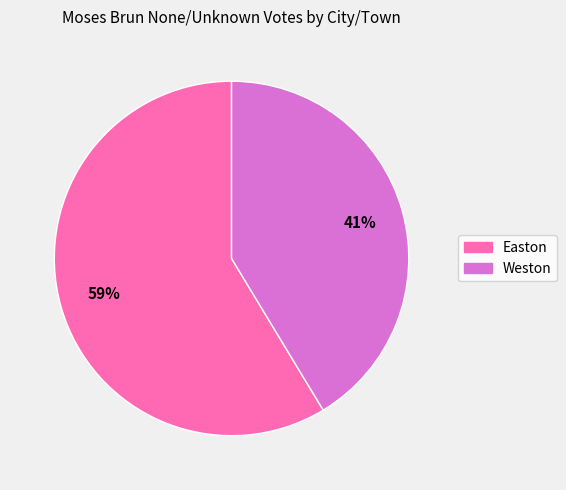

What is the majority slice?

Easton